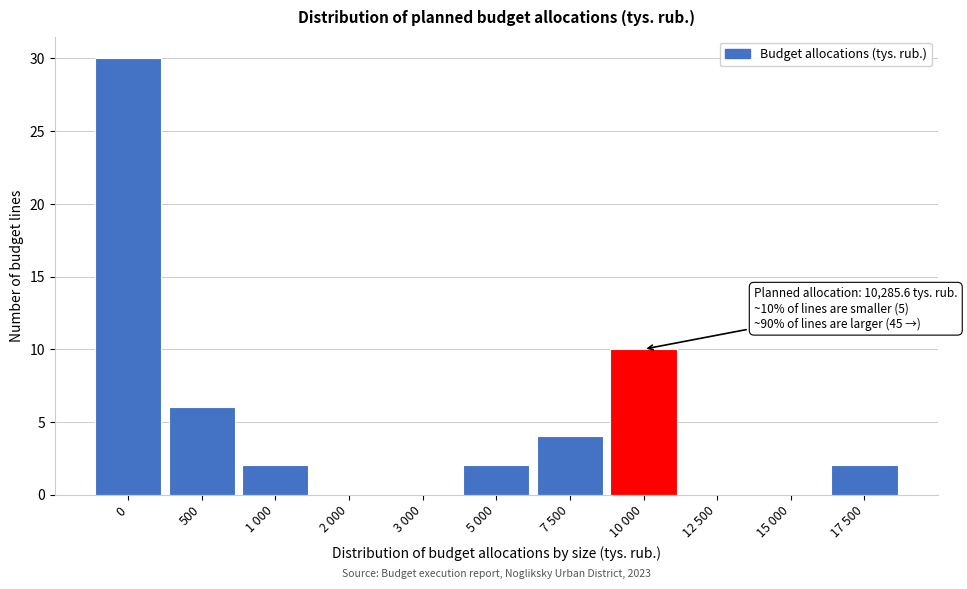

Reading left to right, list all the values displayed in this chart.

0=30	500=6	1 000=2	2 000=0	3 000=0	5 000=2	7 500=4	10 000=10	12 500=0	15 000=0	17 500=2